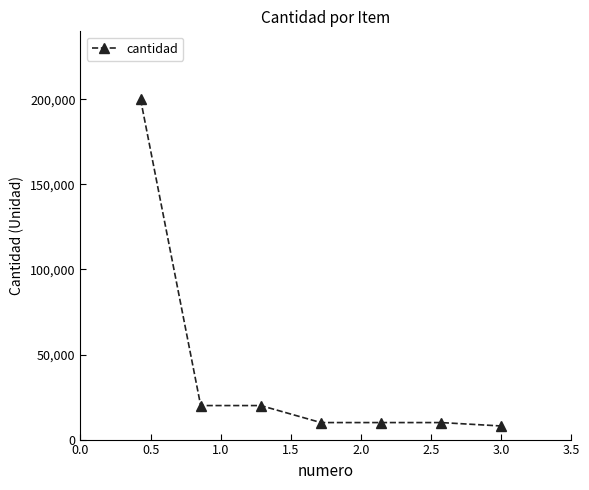

True or false: the data has more than 2 interior local peaks.

False